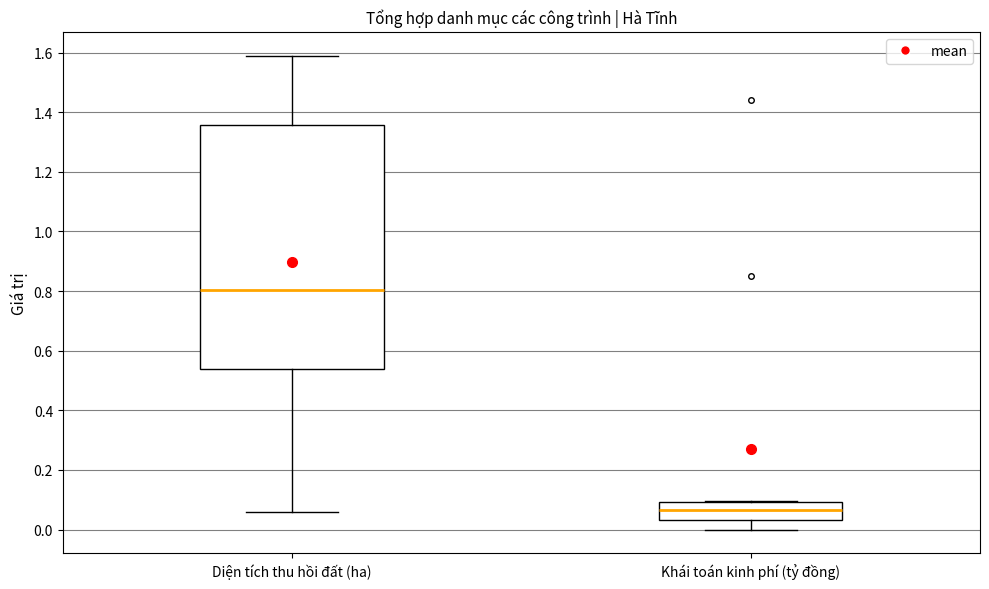

Which box is the tallest, from its lower edge to its upper edge?

Diện tích thu hồi đất (ha)